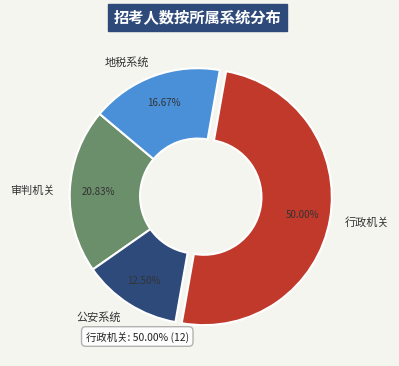

How many slices are in this pie chart?

4